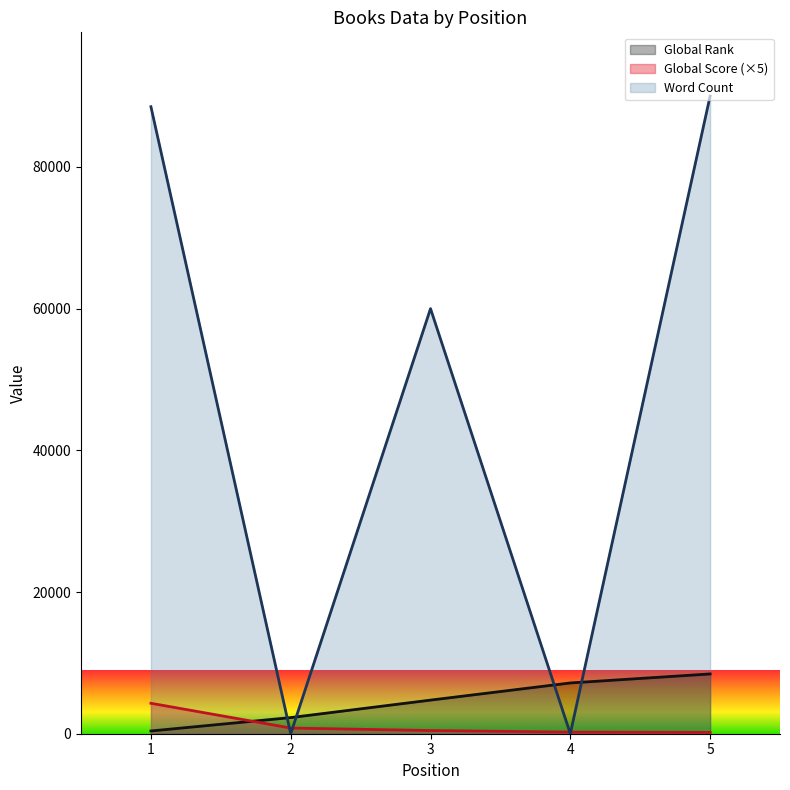

Which series has the largest total across all categories?

Word Count